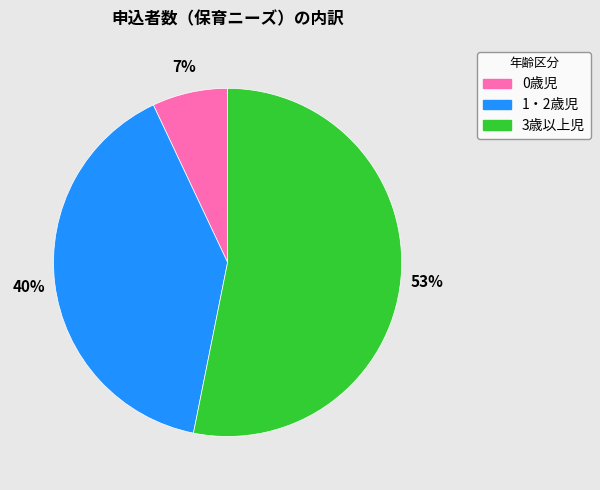

True or false: 0歳児 accounts for 21% of the total.

False